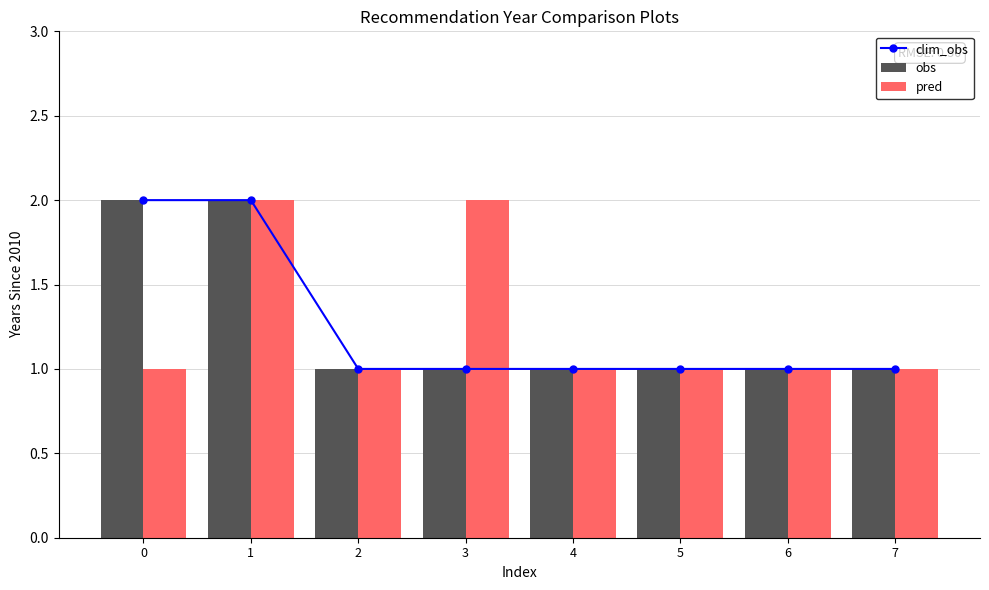

At how many categories does at least one series exceed 1?

3